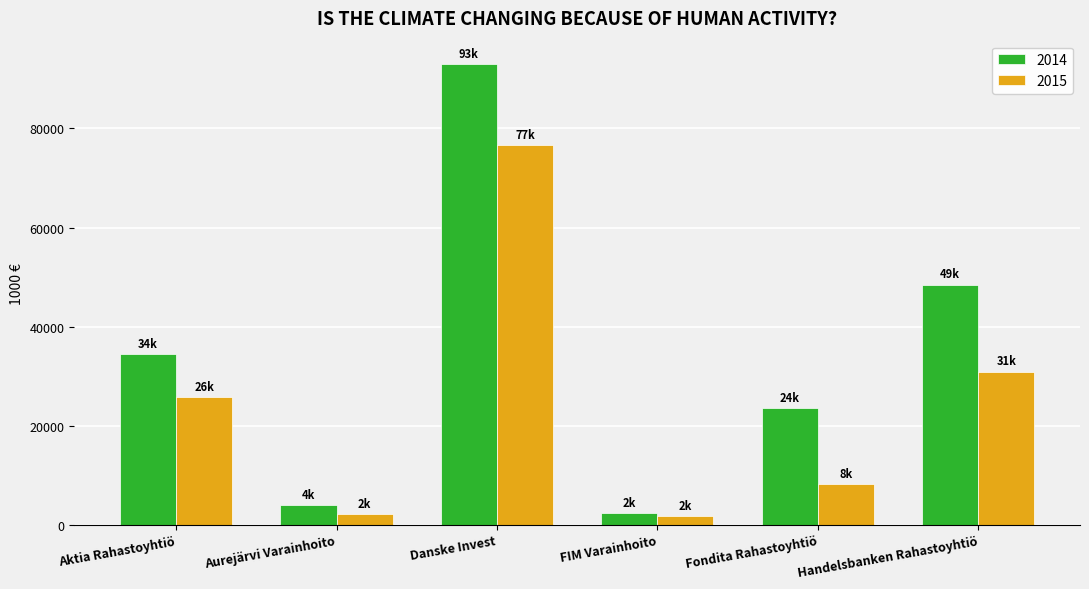

What is the total value across all series at Danske Invest?

169702.7